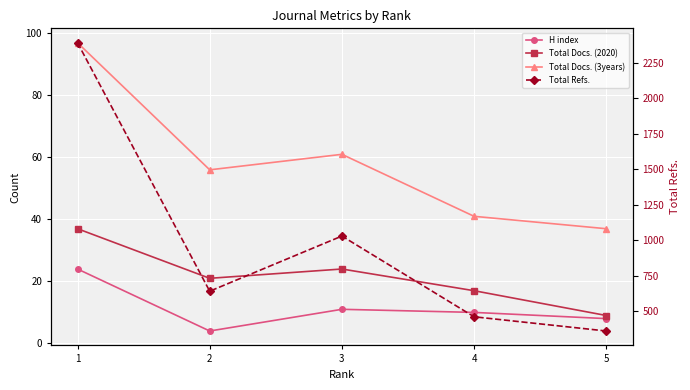

What is the value of the Total Refs. point at the 3rd from the left?

1030